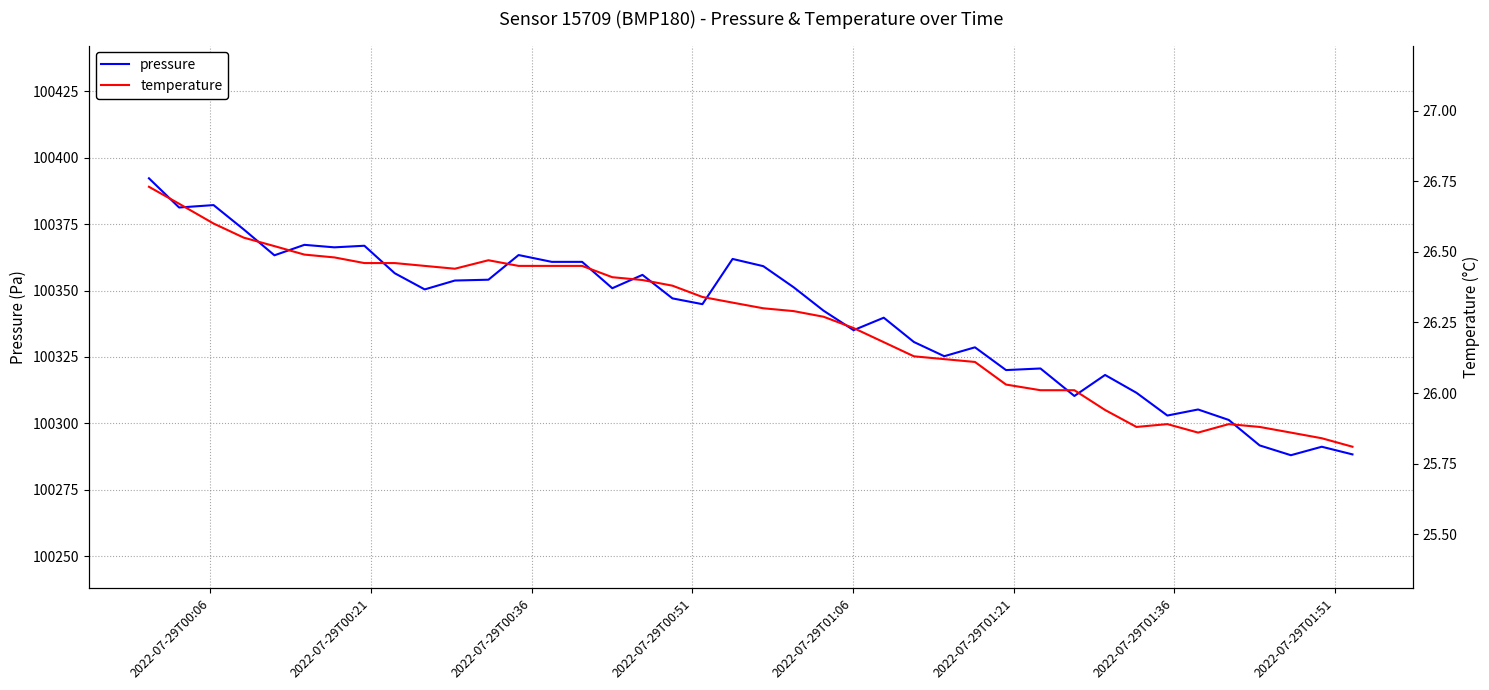

What is the lowest value of the pressure series?

100288.0